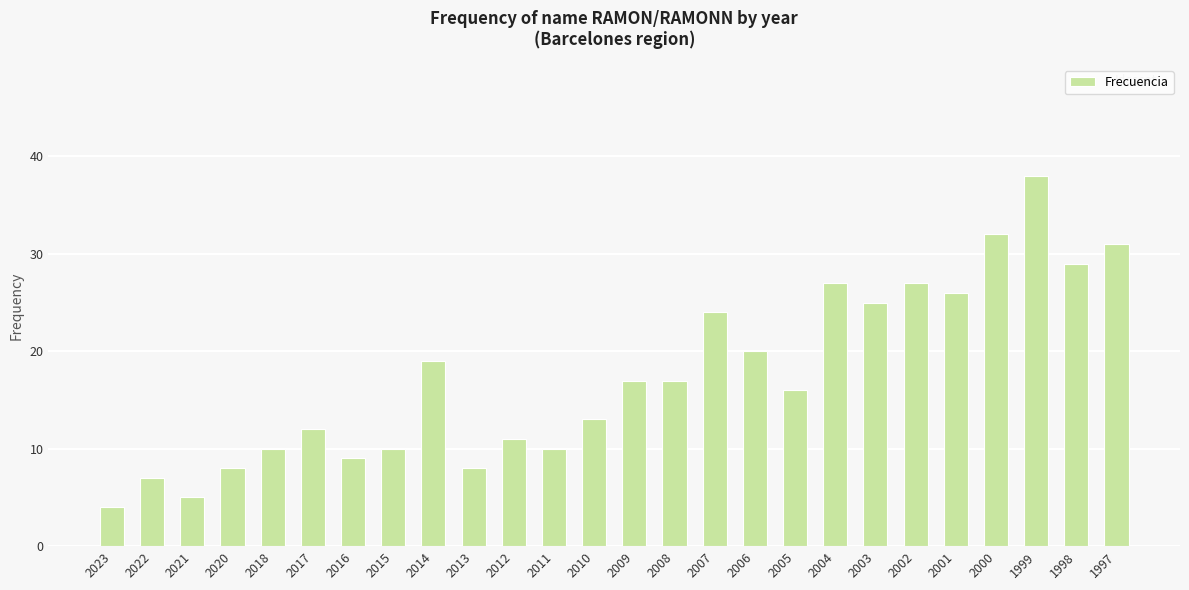

Does the chart contain stacked bars?

No